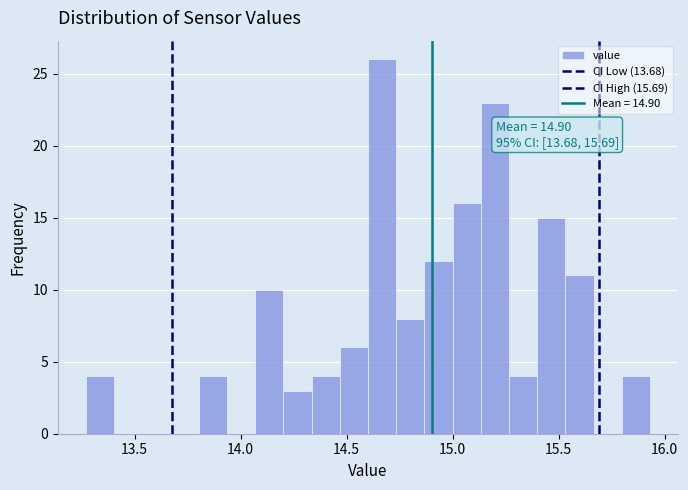

Read against the x-axis, roughly where is the centre of the tallest bar?

14.65